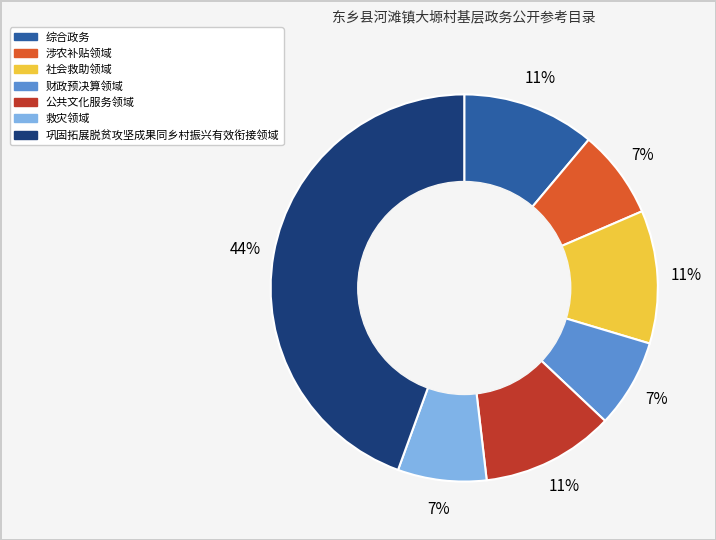

Is there a majority slice in this chart?

No